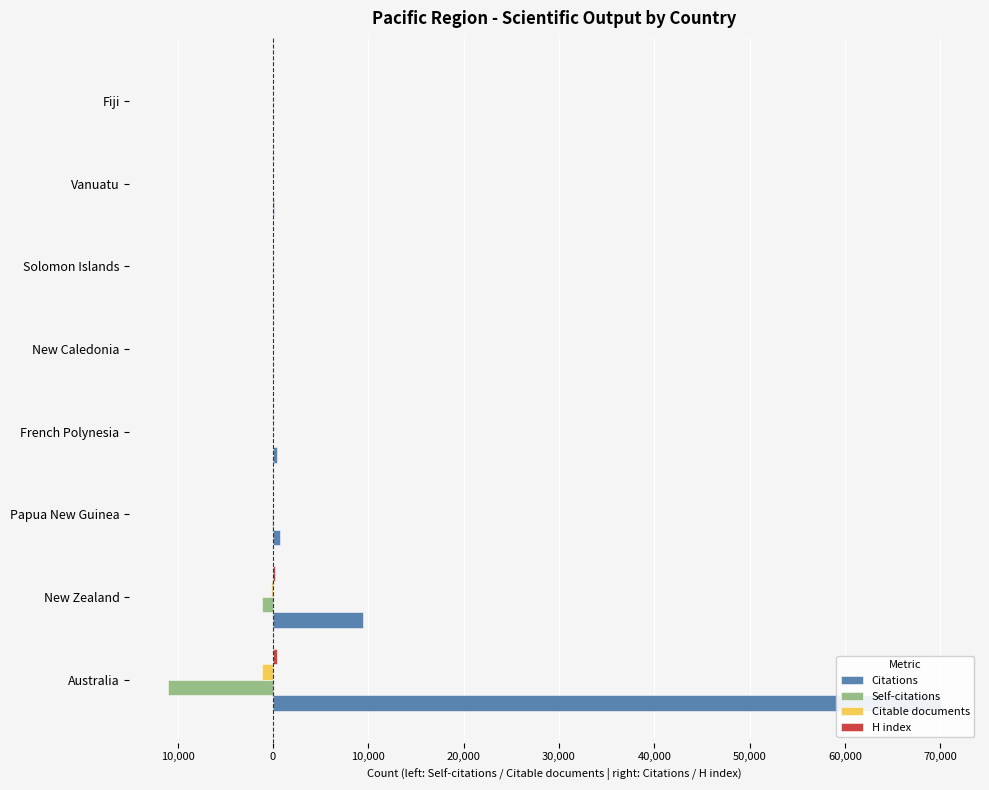

Reading left to right, list all the values displayed in this chart.

Citations: 70112	9404	692	406	55	56	129	41
Self-citations: -11004	-1176	-93	-36	-12	-6	-4	0
Citable documents: -1171	-210	-14	-8	-2	-2	-2	-1
H index: 466	233	57	44	45	29	21	34